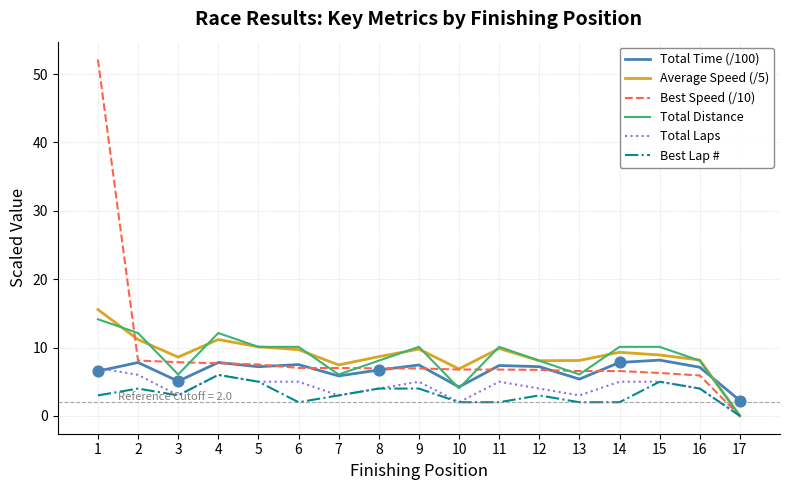

At how many categories does at least one series exceed 37?

1